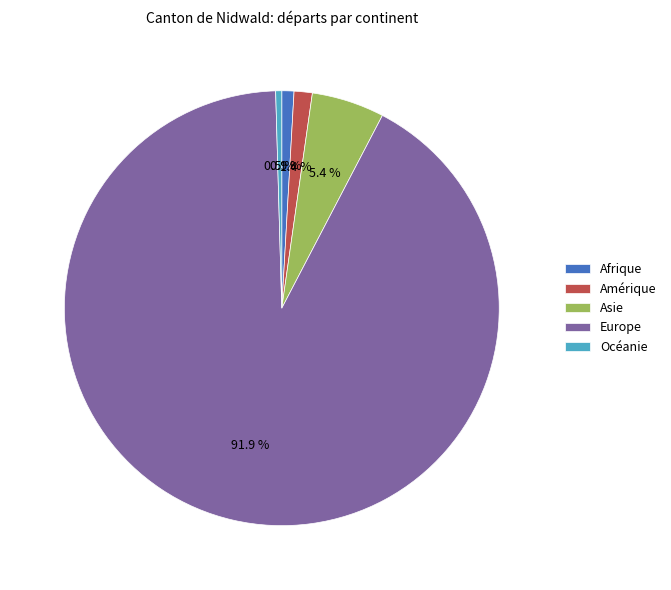

Which category accounts for the majority?

Europe